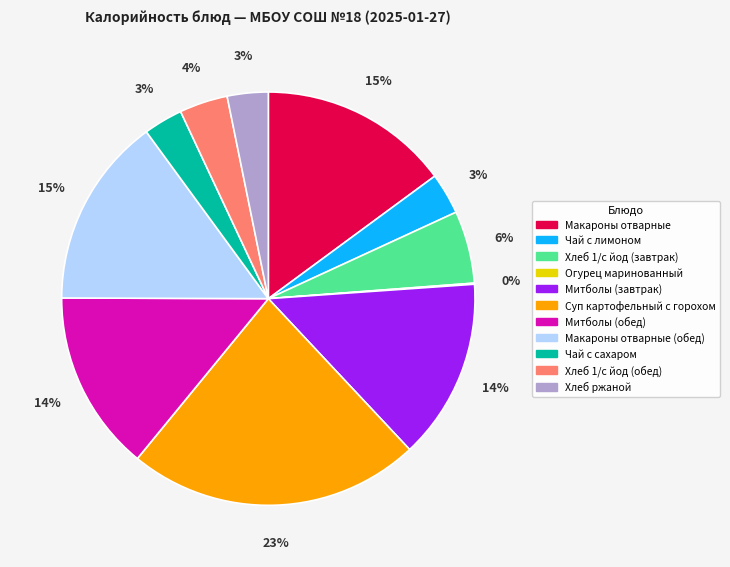

To the nearest percent, what is the average slice percentage?

9%